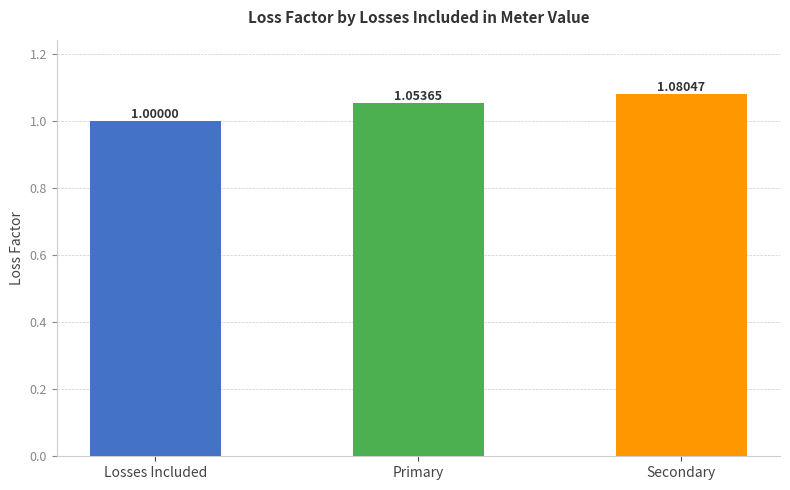

Where is the data nearest to the value 1?

Losses Included